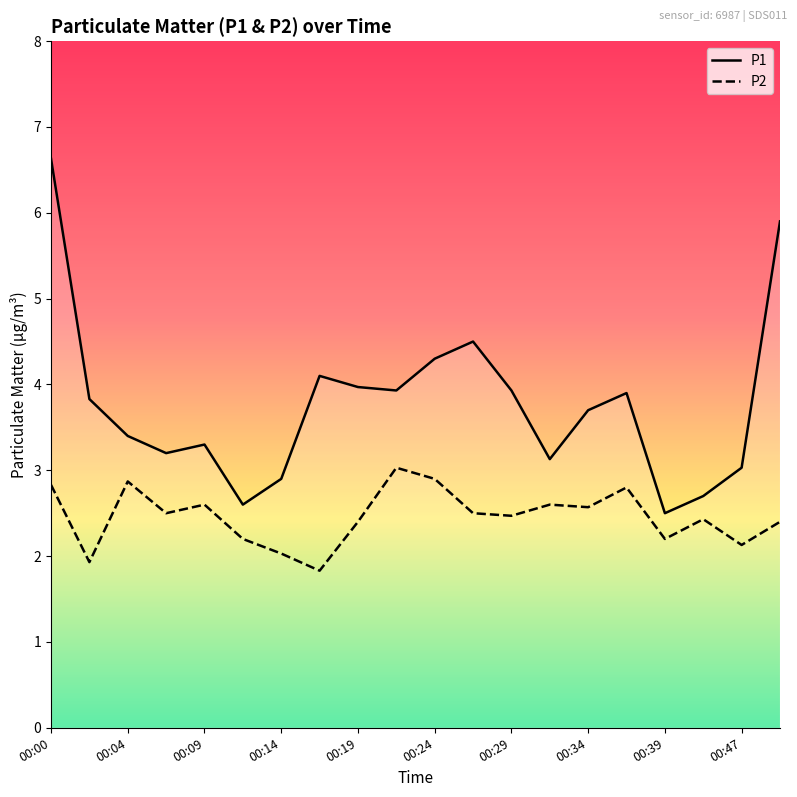

At which category does the chart reach its minimum across all series?

00:17